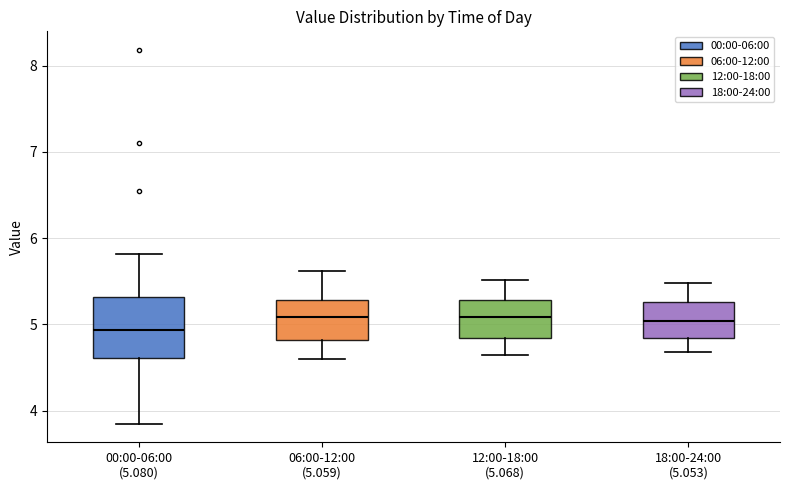

Reading left to right, read every box against the y-axis: the position of its median line, the range the box covers, and the ends of its whiskers. The values are not printed on the chart, so give them approximately, as read against the axis.

00:00-06:00 (5.080): median 4.9, box 4.6 to 5.3, whiskers 3.9 to 5.8
06:00-12:00 (5.059): median 5.1, box 4.8 to 5.3, whiskers 4.6 to 5.6
12:00-18:00 (5.068): median 5.1, box 4.8 to 5.3, whiskers 4.7 to 5.5
18:00-24:00 (5.053): median 5.0, box 4.8 to 5.3, whiskers 4.7 to 5.5